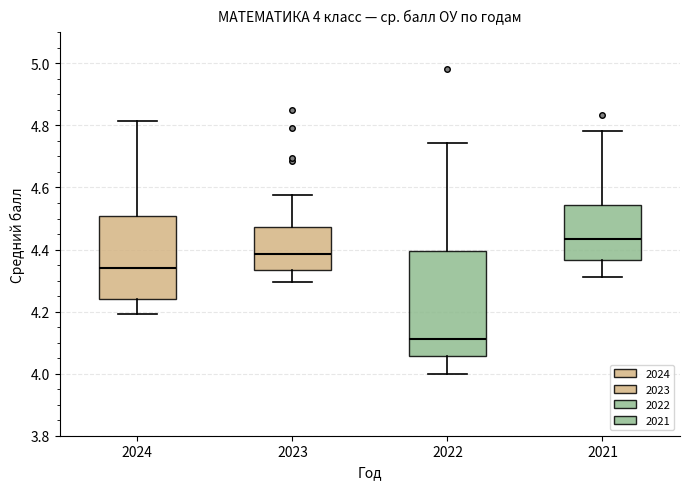

Which box is the tallest, from its lower edge to its upper edge?

2022